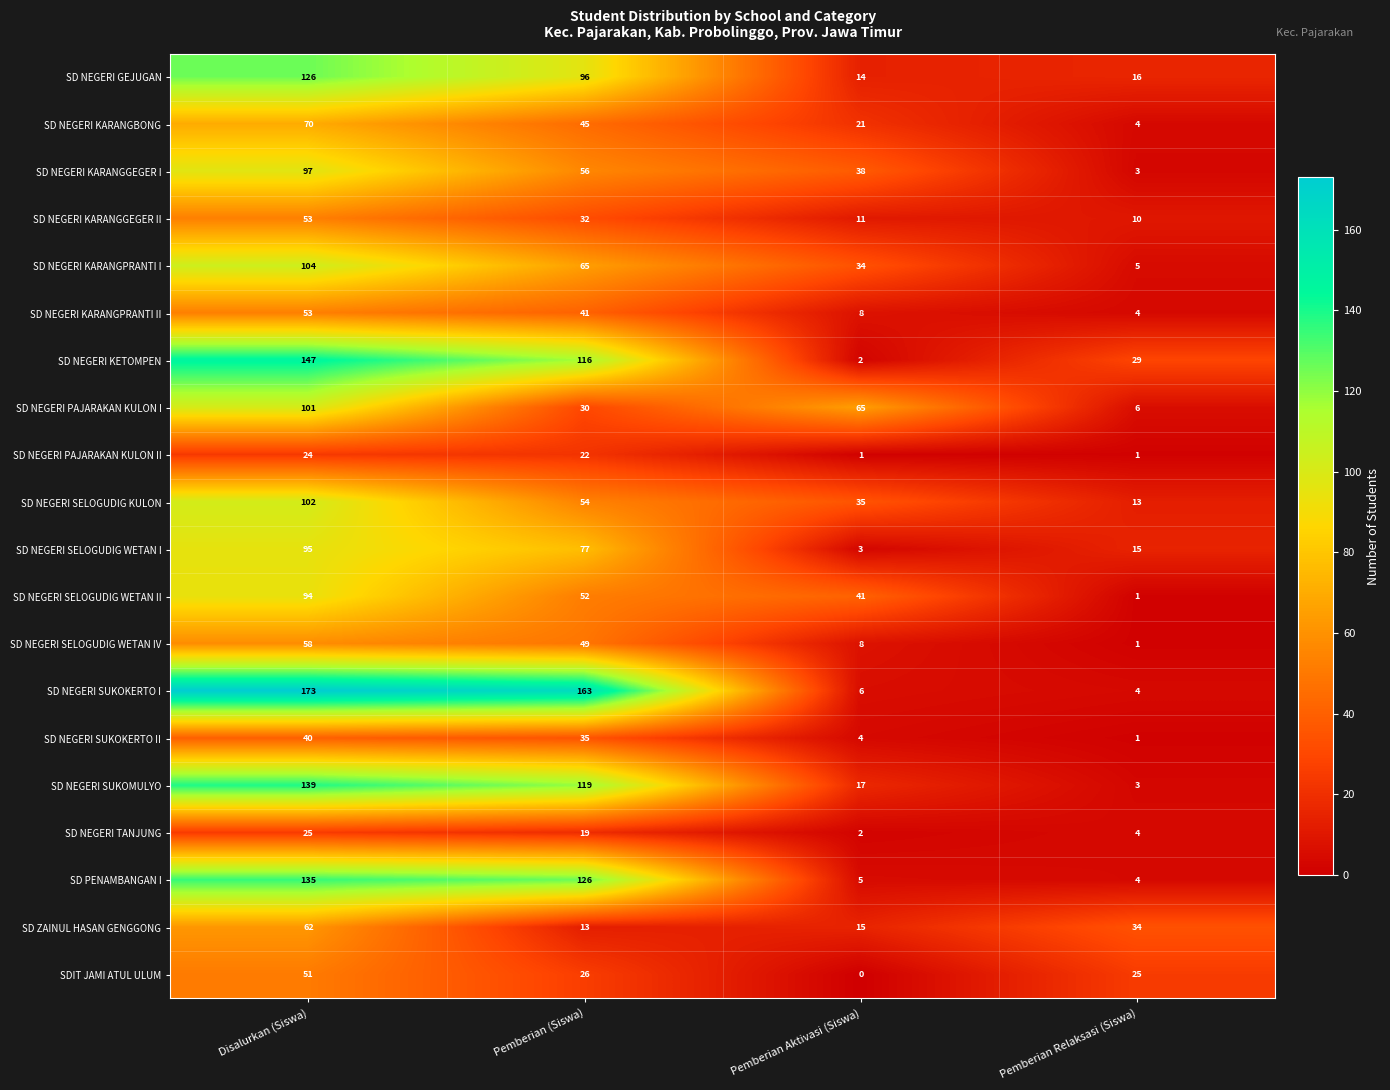

The SD NEGERI SUKOMULYO series shows 74 at Disalurkan (Siswa). True or false?

False